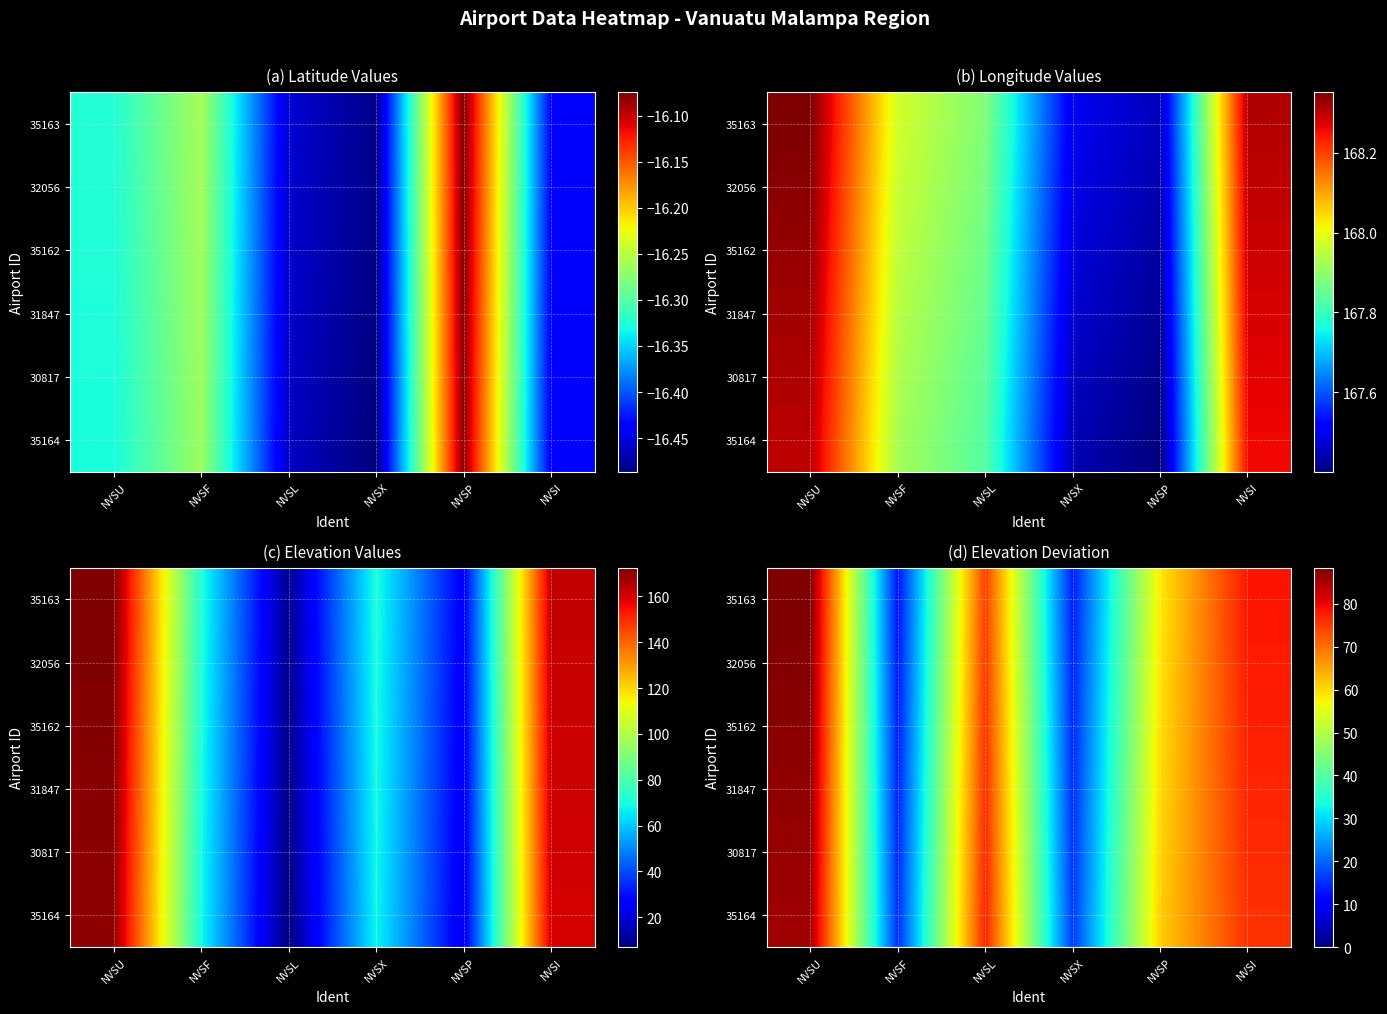

Which category has the highest value across all series?

NVSU